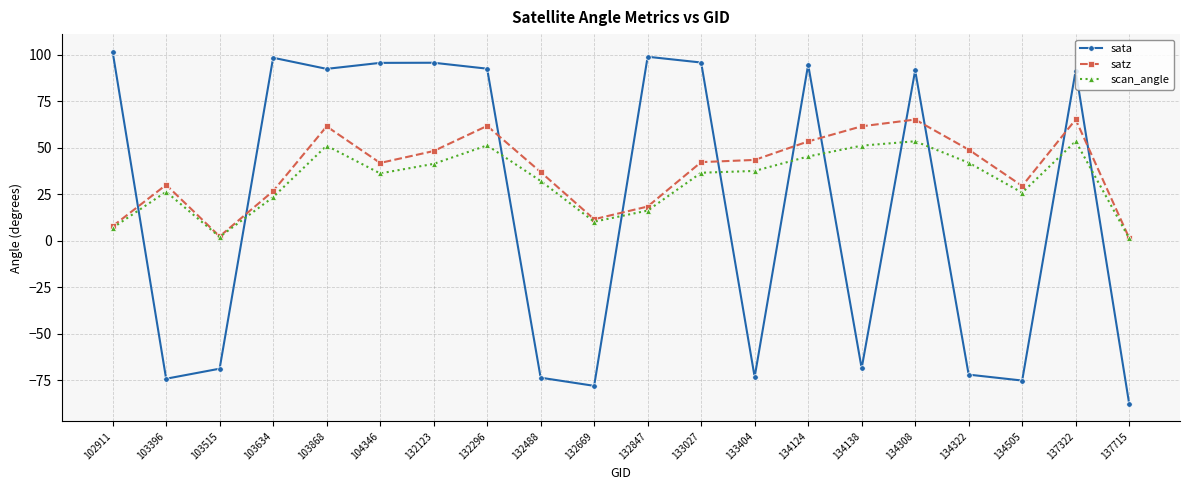

Where does the scan_angle series first go above 36?

103868